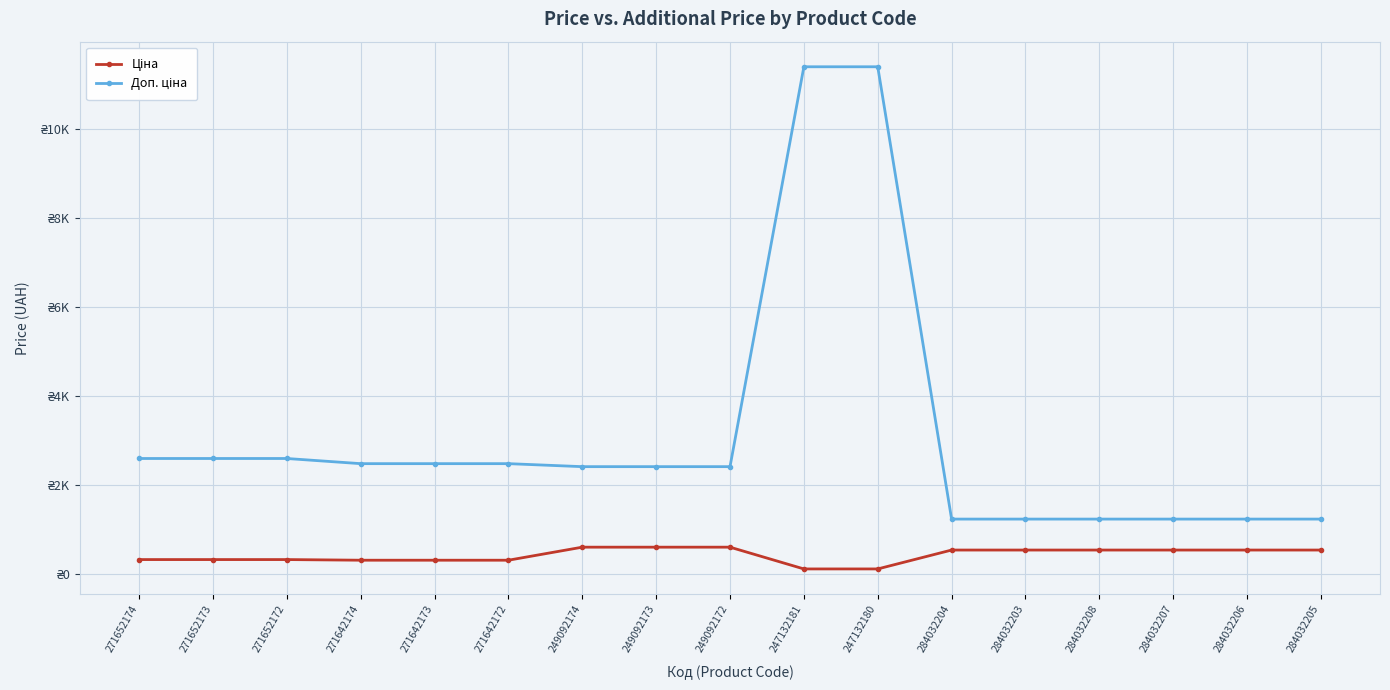

At which label is Ціна closest to 358?

271652174